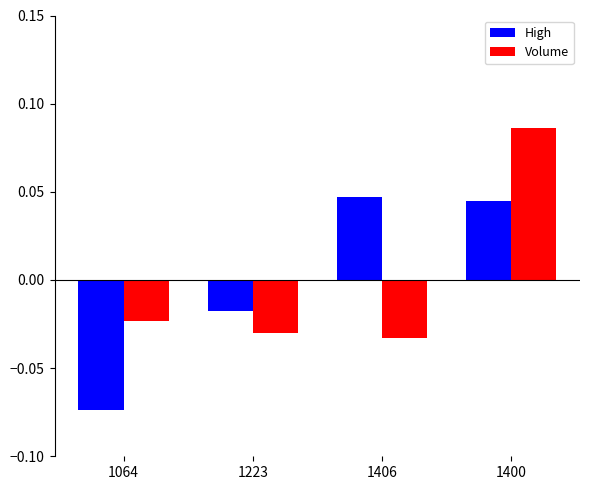

What is the label of the 3rd bar from the right?

1223